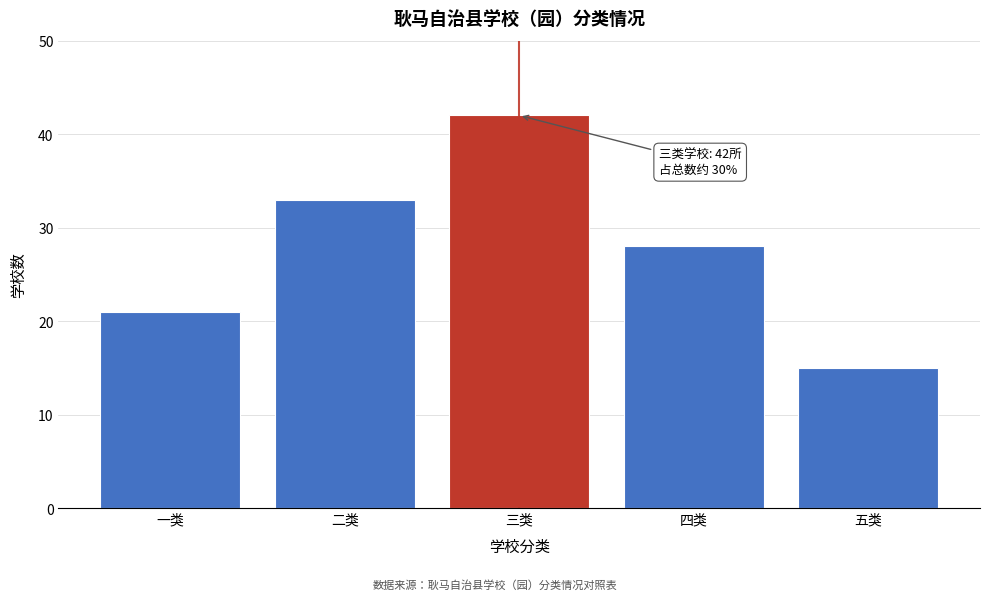

Reading left to right, extract all data points from this chart.

21	33	42	28	15